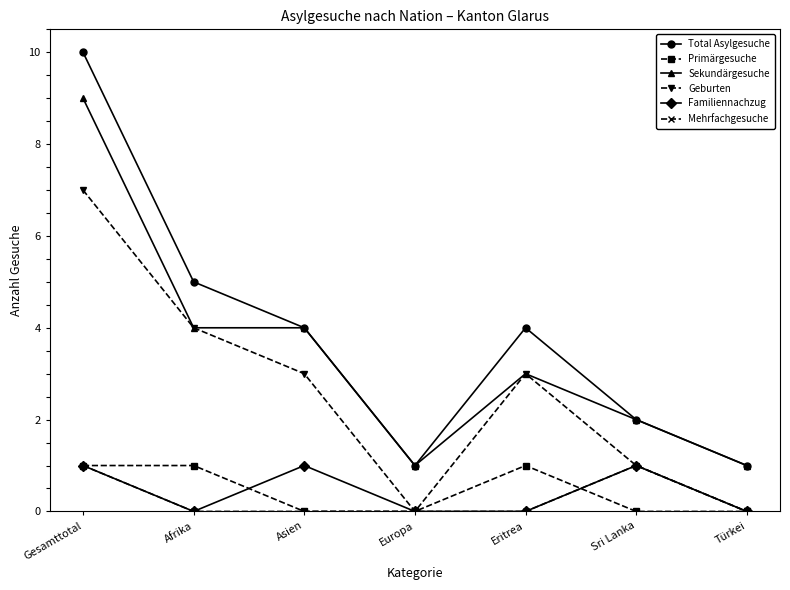

How many lines are shown in the chart?

6